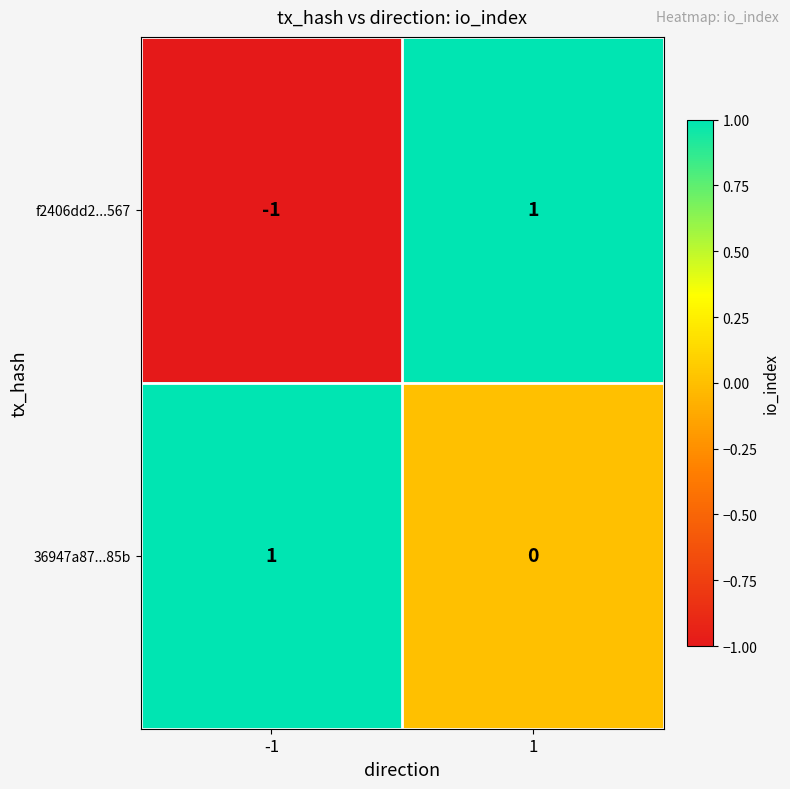

At -1, list the series in order from largest to smallest.

36947a87...85b, f2406dd2...567